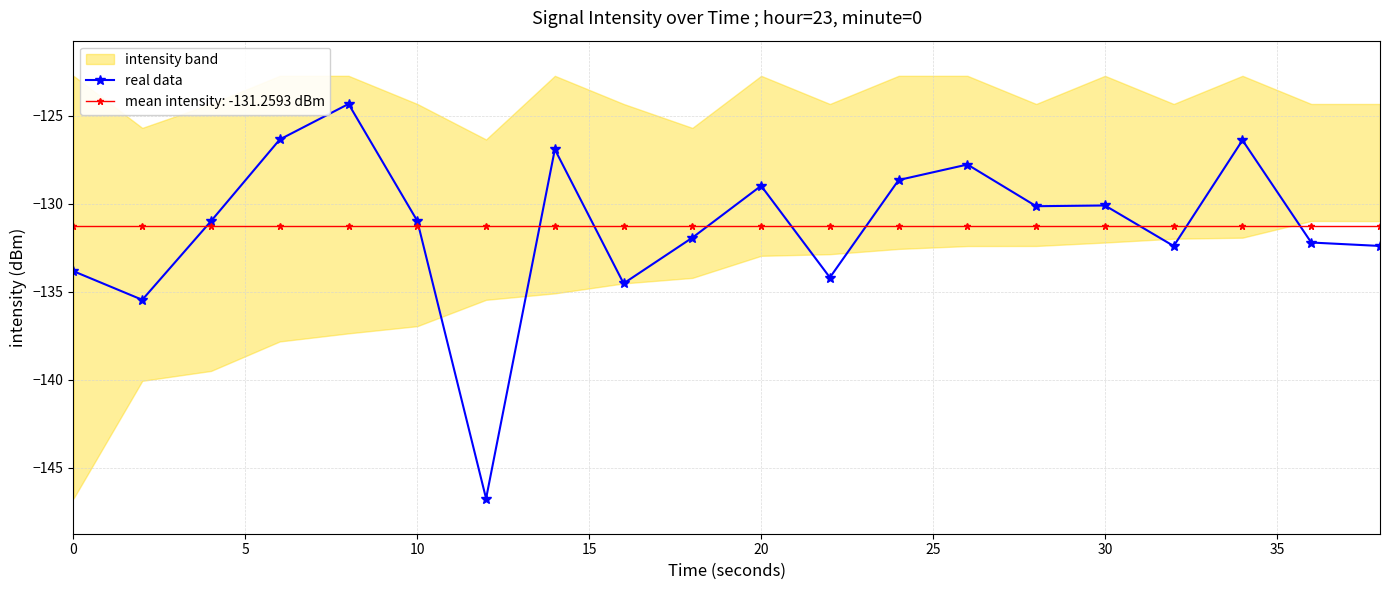

What is the minimum value for mean intensity: -131.2593 dBm?

-131.3